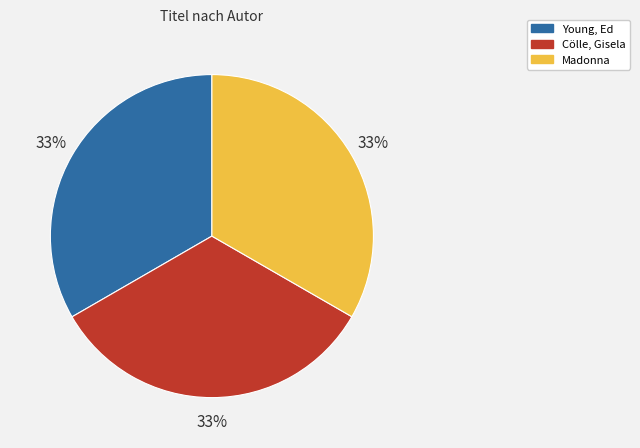

The Young, Ed slice represents 33% of the pie. True or false?

True